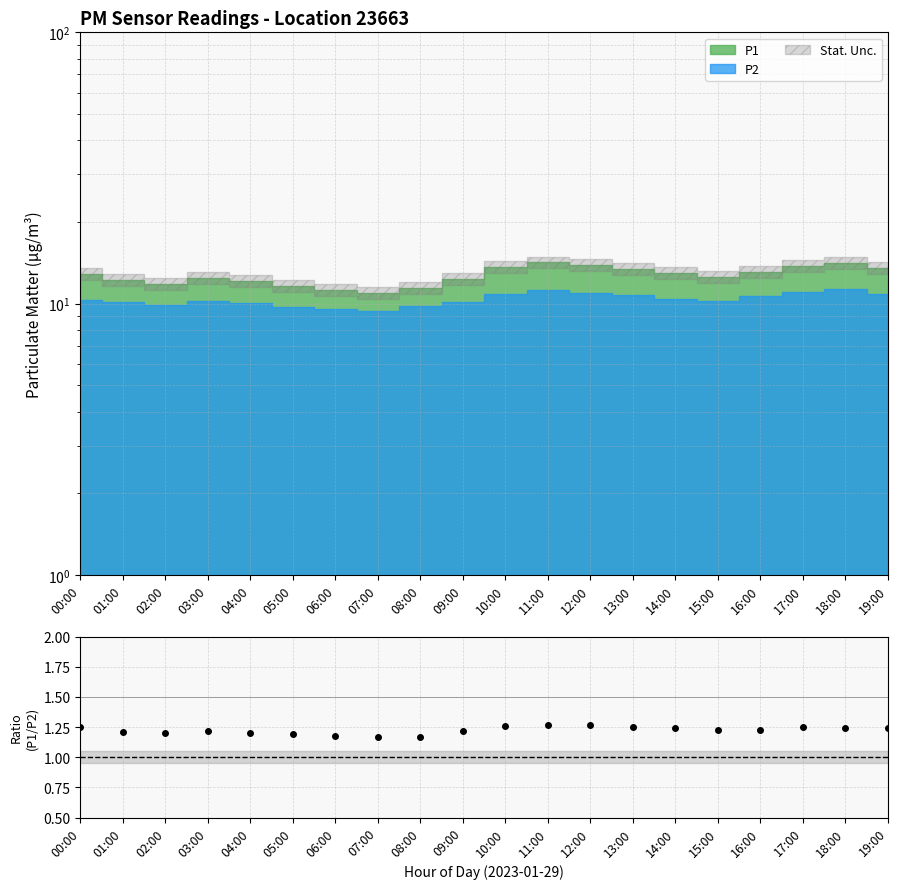

What is the label of the 5th point from the right?

15:00